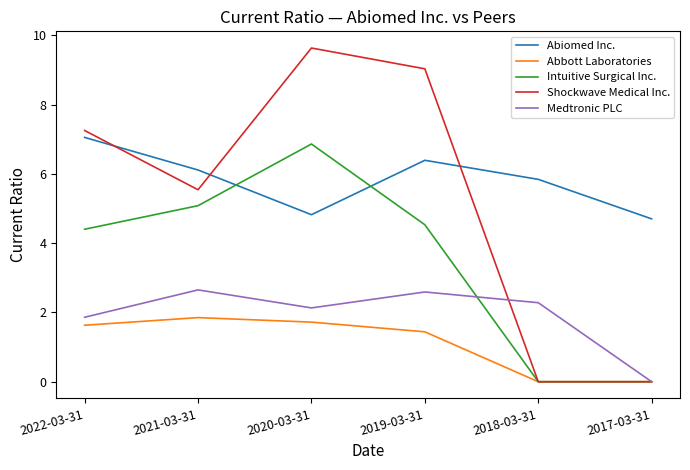

Which category has the highest value in the Shockwave Medical Inc. series?

2020-03-31